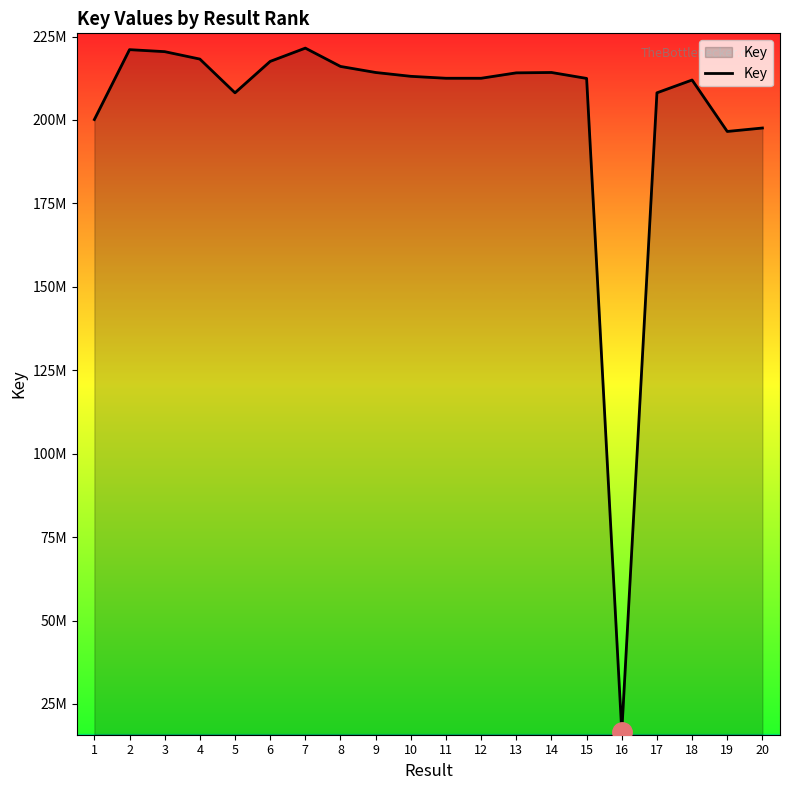

Does the chart have visible grid lines?

No